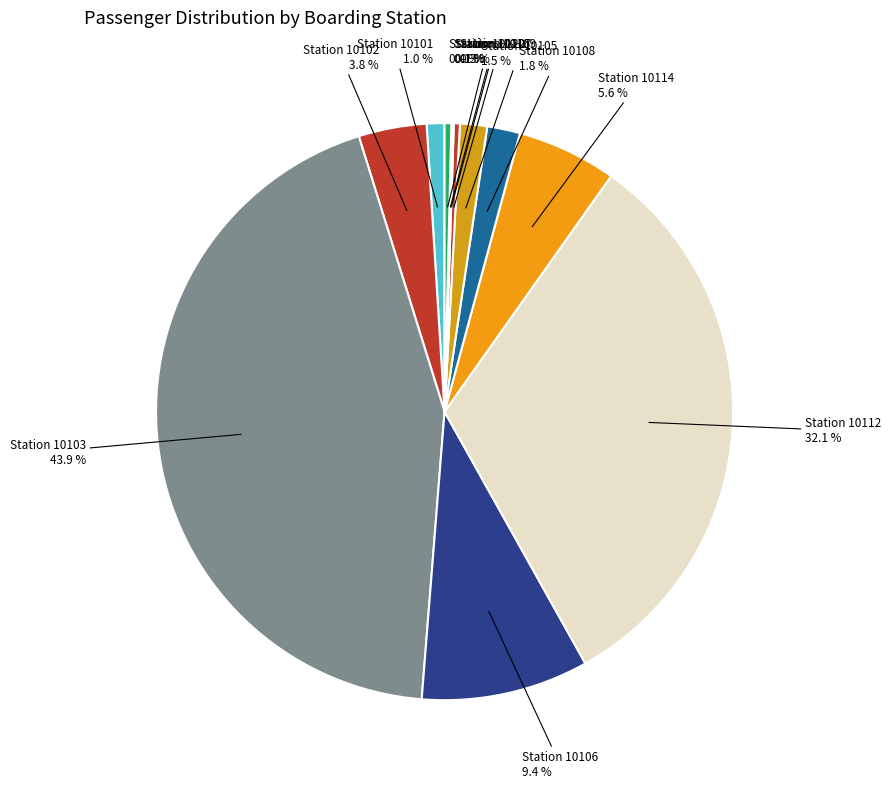

Approximately how many times larger is the value at Station 10106 compared to Station 10114?

1.7